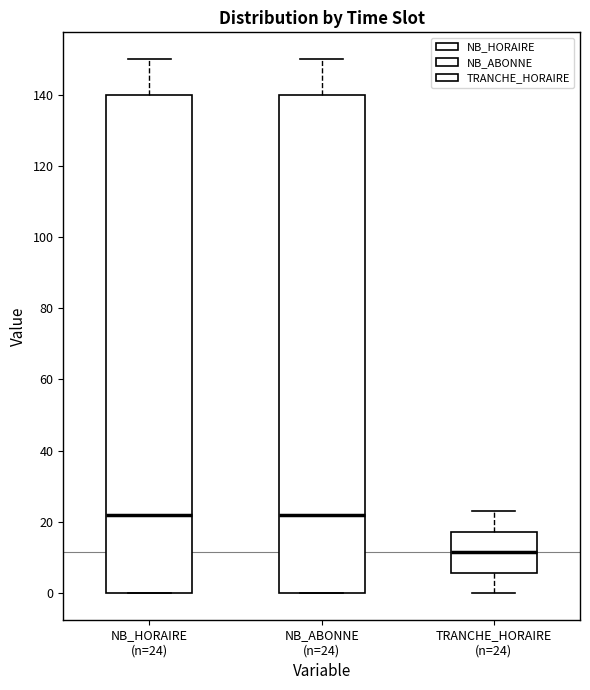

Reading left to right, read every box against the y-axis: the position of its median line, the range the box covers, and the ends of its whiskers. The values are not printed on the chart, so give them approximately, as read against the axis.

NB_HORAIRE (n=24): median 22, box 0 to 140, whiskers 0 to 150
NB_ABONNE (n=24): median 22, box 0 to 140, whiskers 0 to 150
TRANCHE_HORAIRE (n=24): median 12, box 6 to 18, whiskers 0 to 24